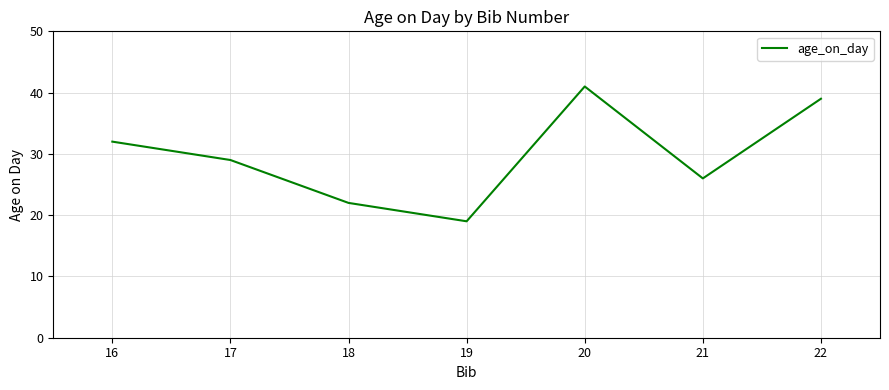

Is it true that the value at 16 is 16?

False